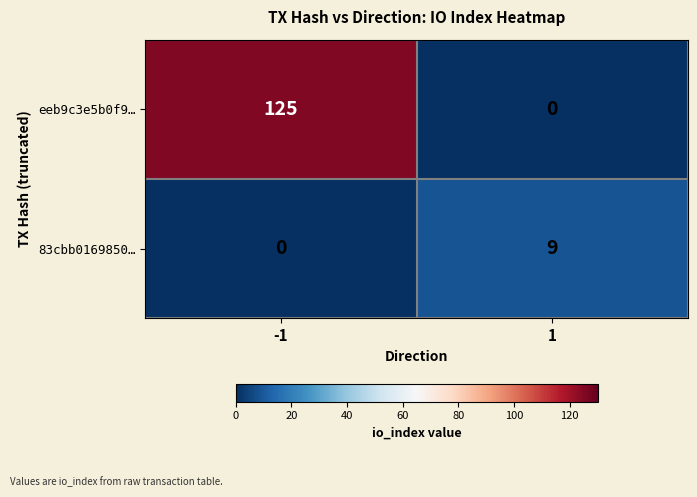

What is the spread (max minus min) of values at 1?

9